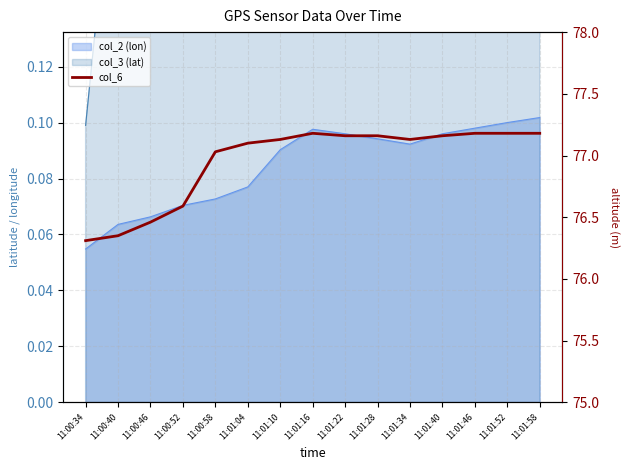

Rank the categories by value from lowest to highest.

11:00:34, 11:00:40, 11:00:46, 11:00:52, 11:00:58, 11:01:04, 11:01:10, 11:01:34, 11:01:22, 11:01:28, 11:01:40, 11:01:16, 11:01:46, 11:01:52, 11:01:58